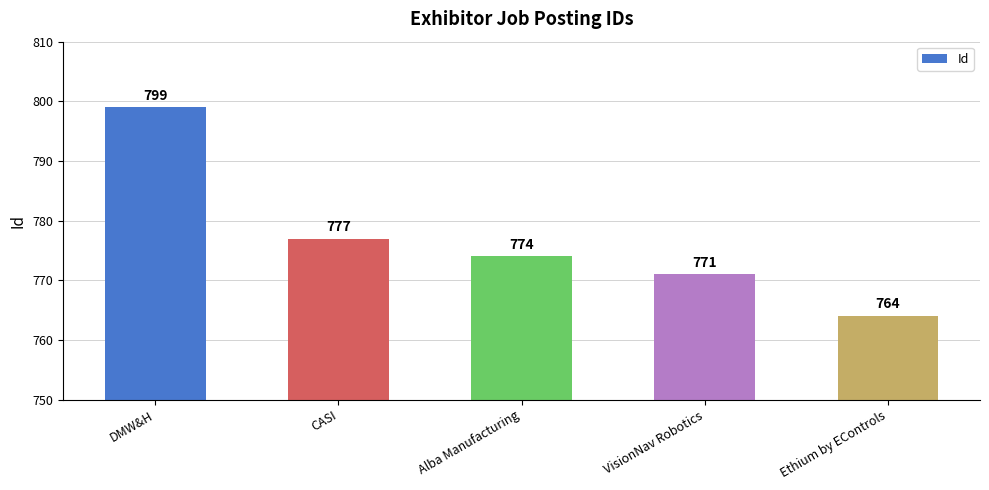

How many values are below 774?

2